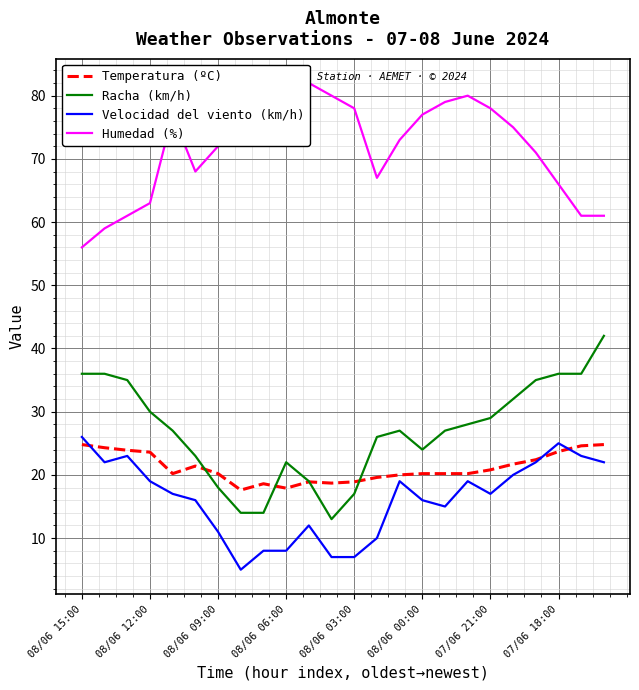

True or false: Racha (km/h) and Velocidad del viento (km/h) intersect in this chart.

False